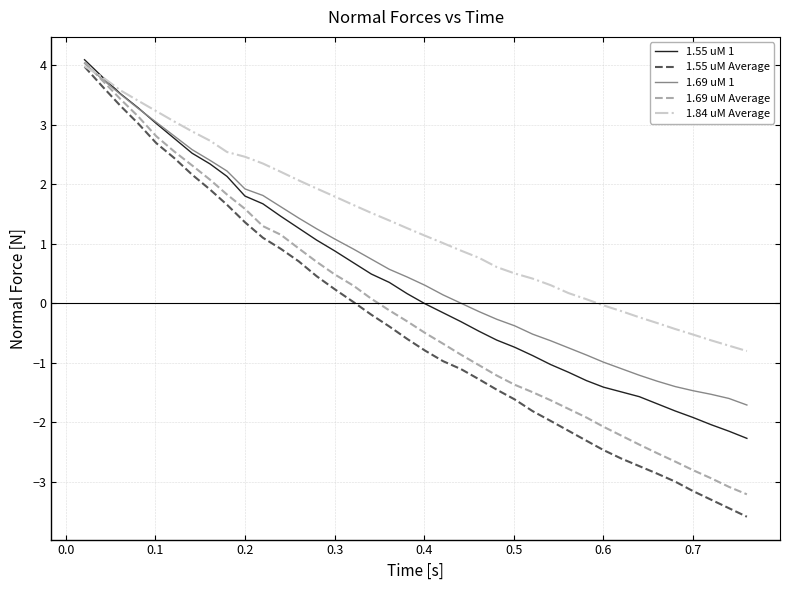

Which series has the widest spread of values?

1.55 uM Average